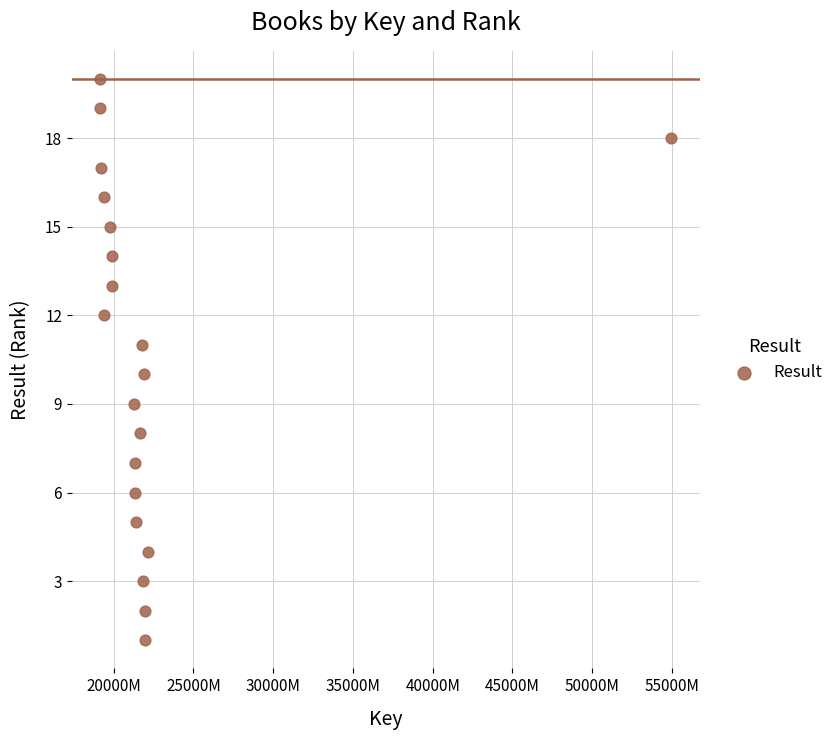

What is the range of Y values (max minus min)?

19